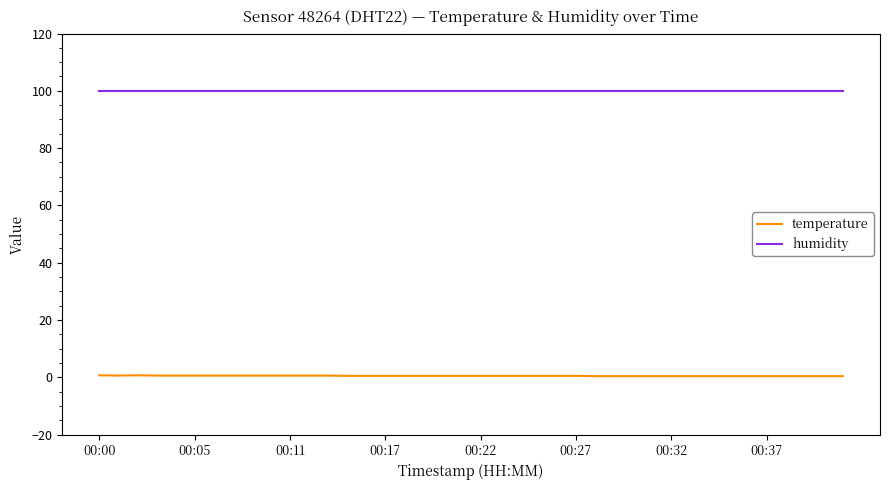

Rank the series by their average value, from lowest to highest.

temperature, humidity